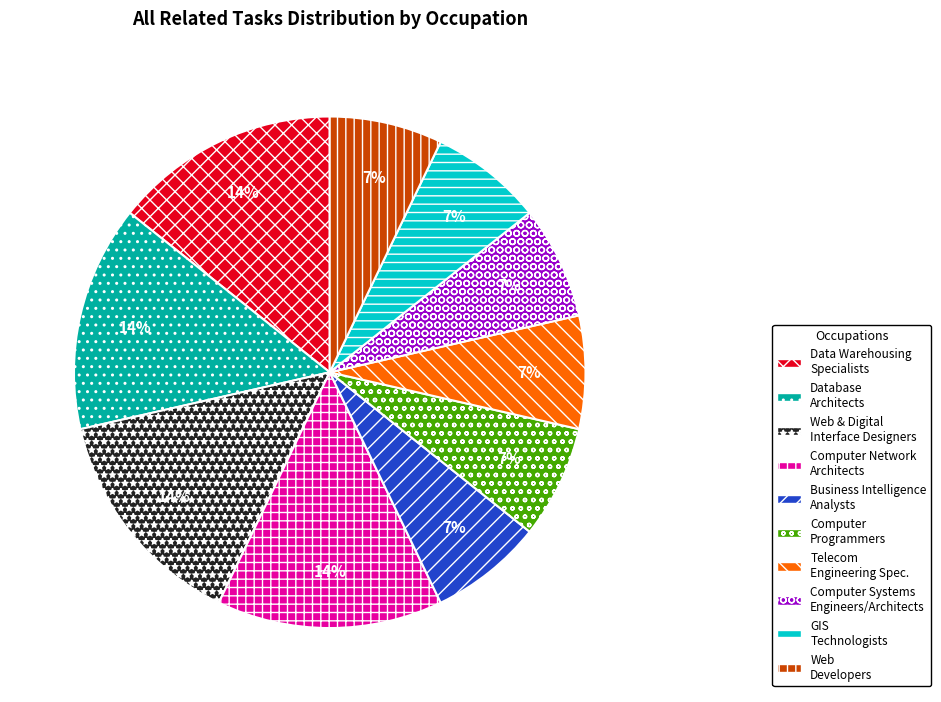

To the nearest percent, what percentage of the pie is Database Architects?

14%